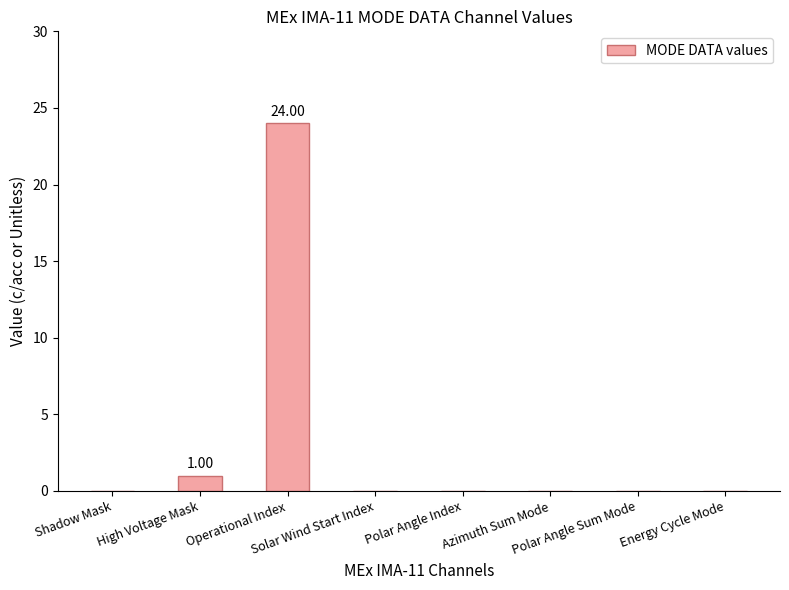

What is the average value?

3